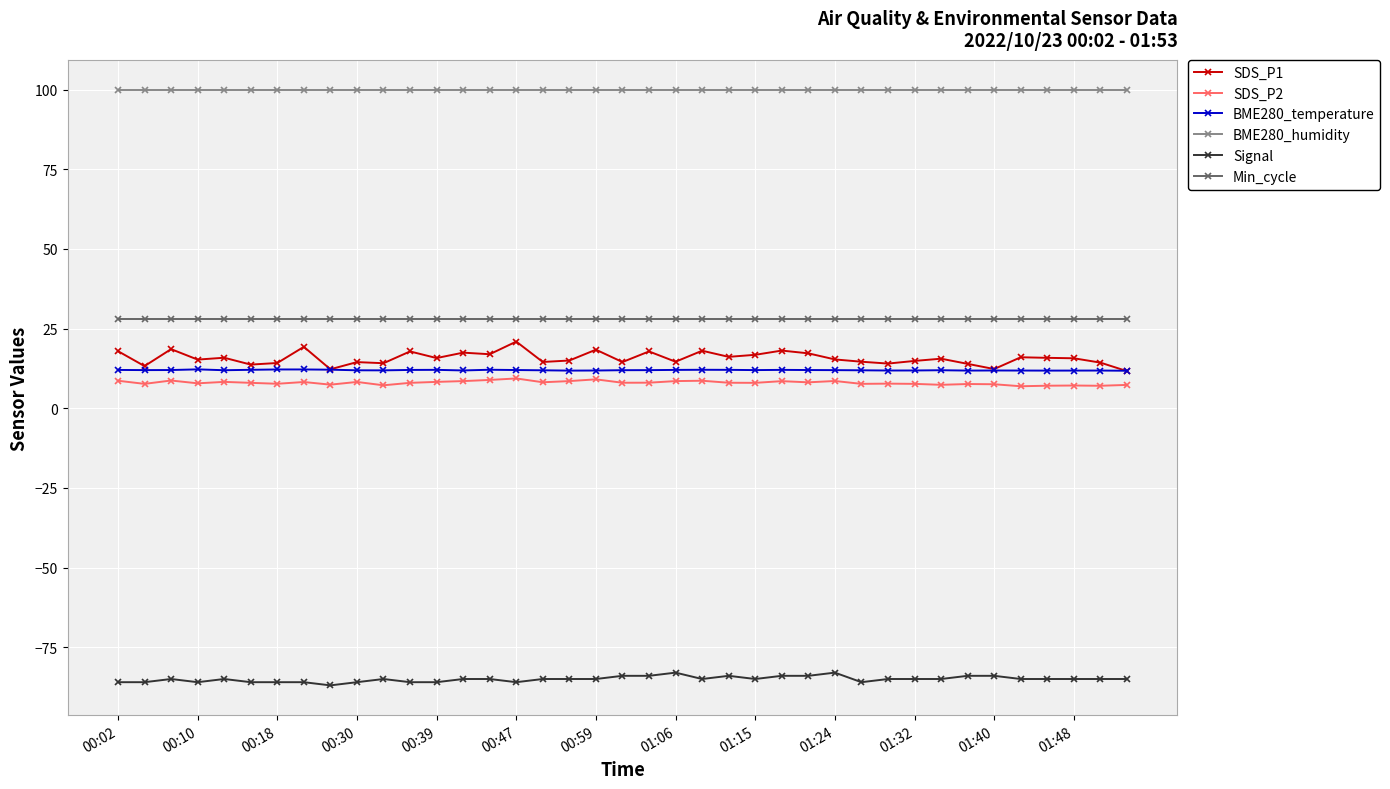

True or false: Signal has more than 0 interior local peaks.

True